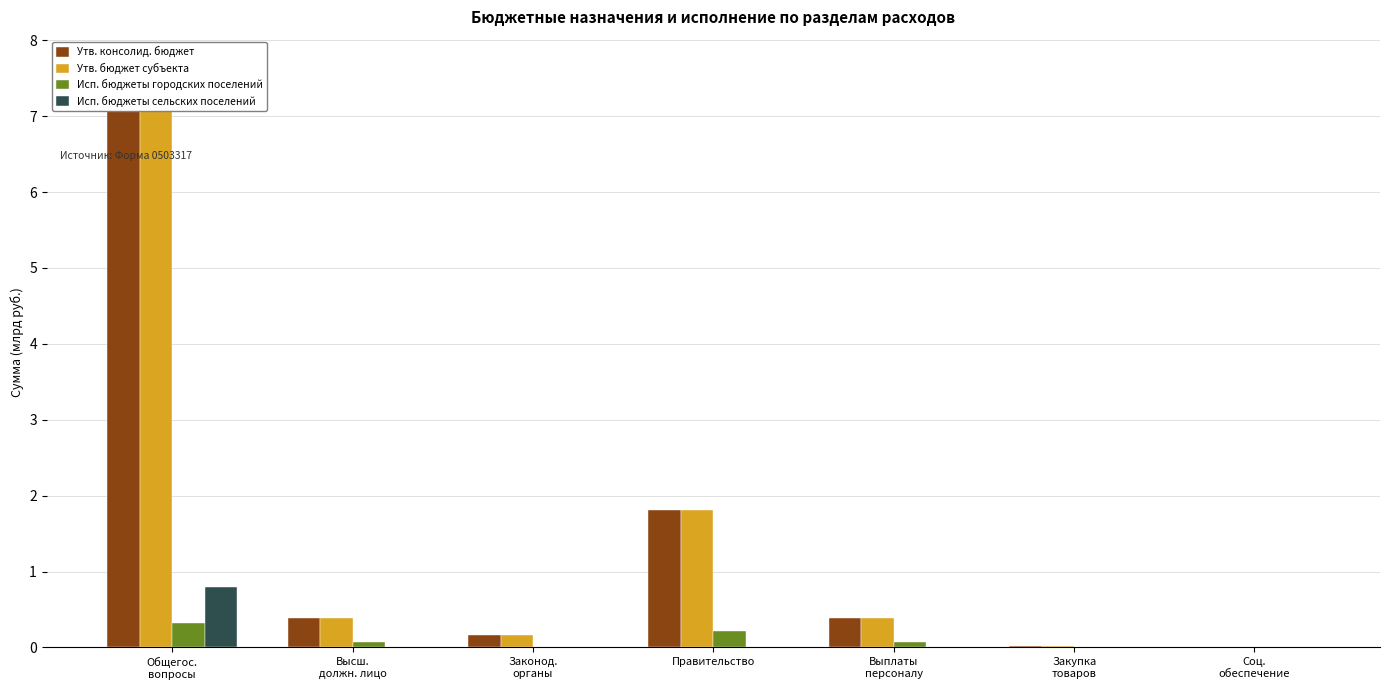

What is the total value across all series at Правительство?

3.8